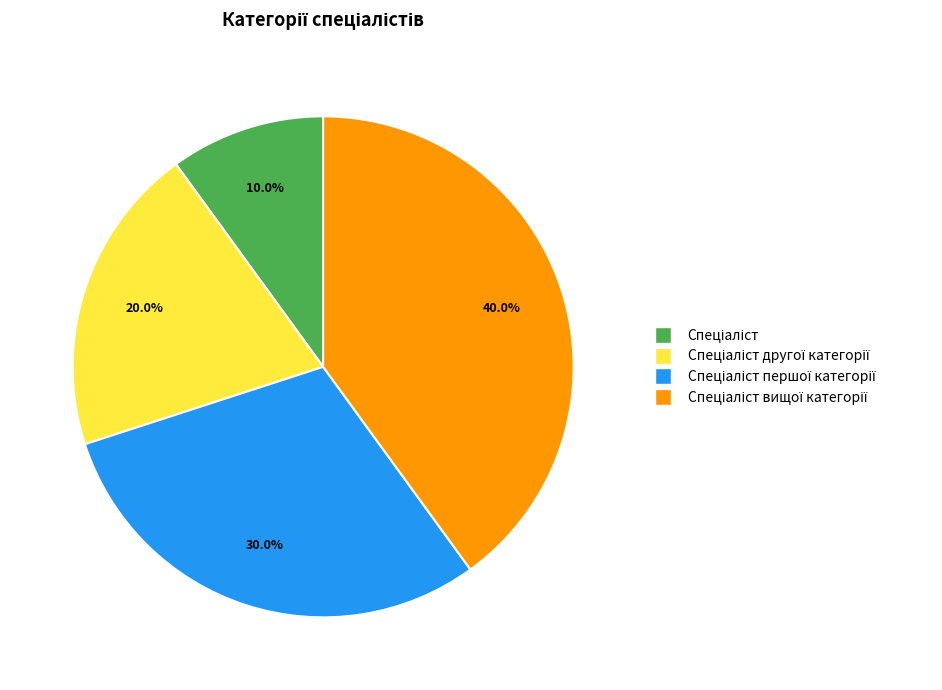

Is there any slice that represents more than half of the pie?

No